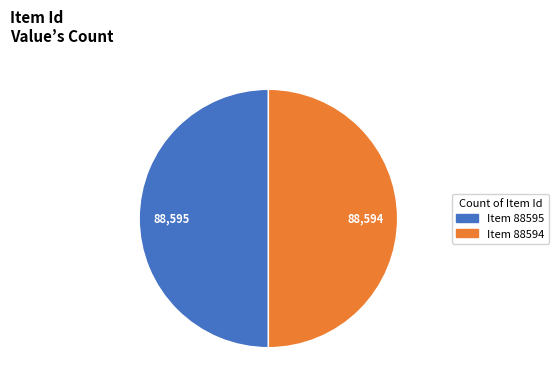

Count the number of slices in the pie.

2